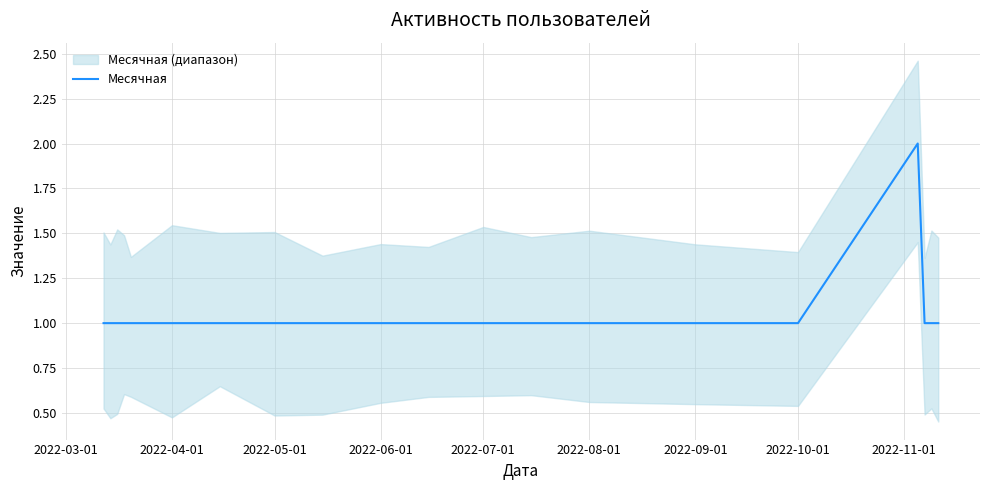

Count the number of categories in the chart.

20